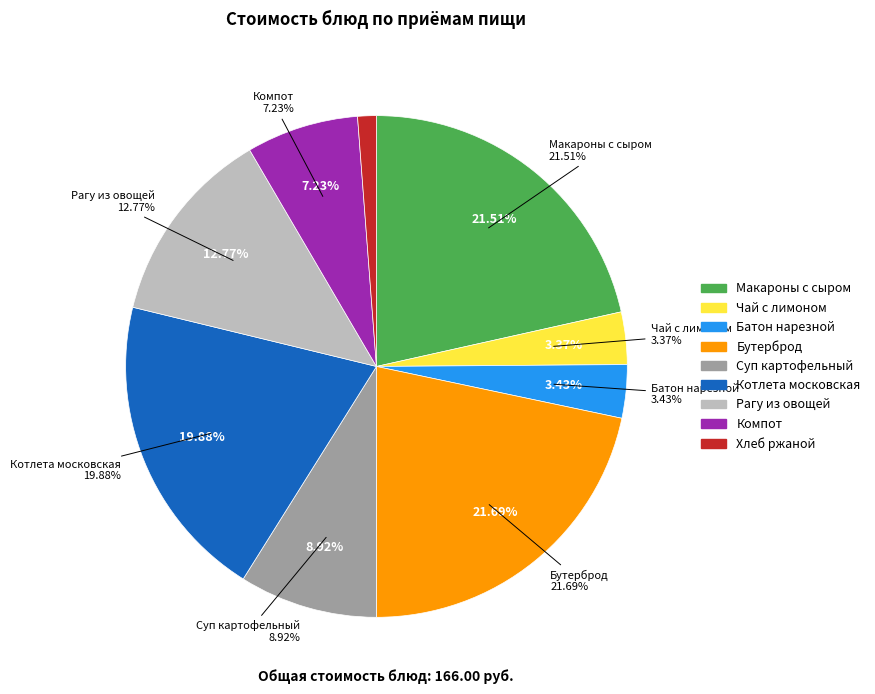

Count the number of slices in the pie.

9